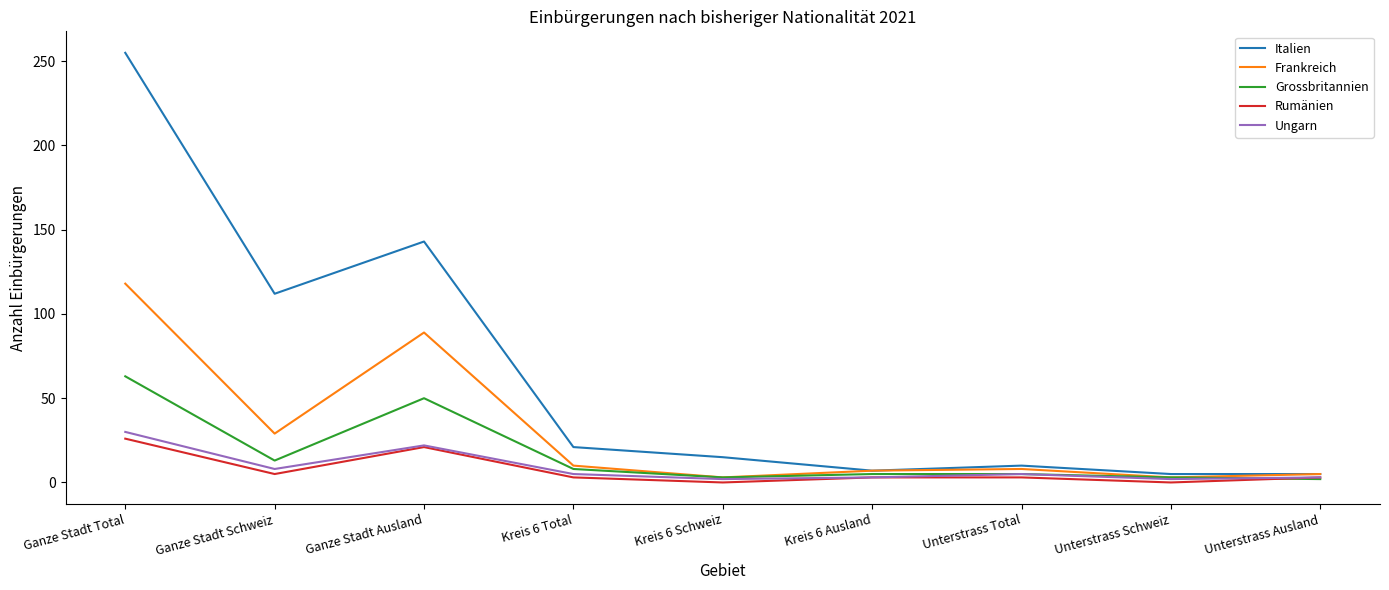

Which series has the largest range (max minus min)?

Italien